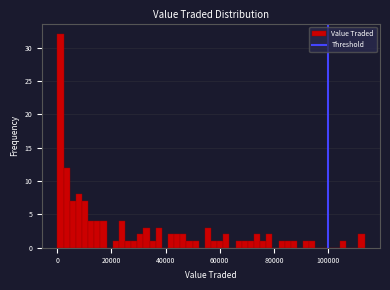

Around what value on the x-axis is the tallest bar? Give the approximate position of its centre, as read against the axis.

2000